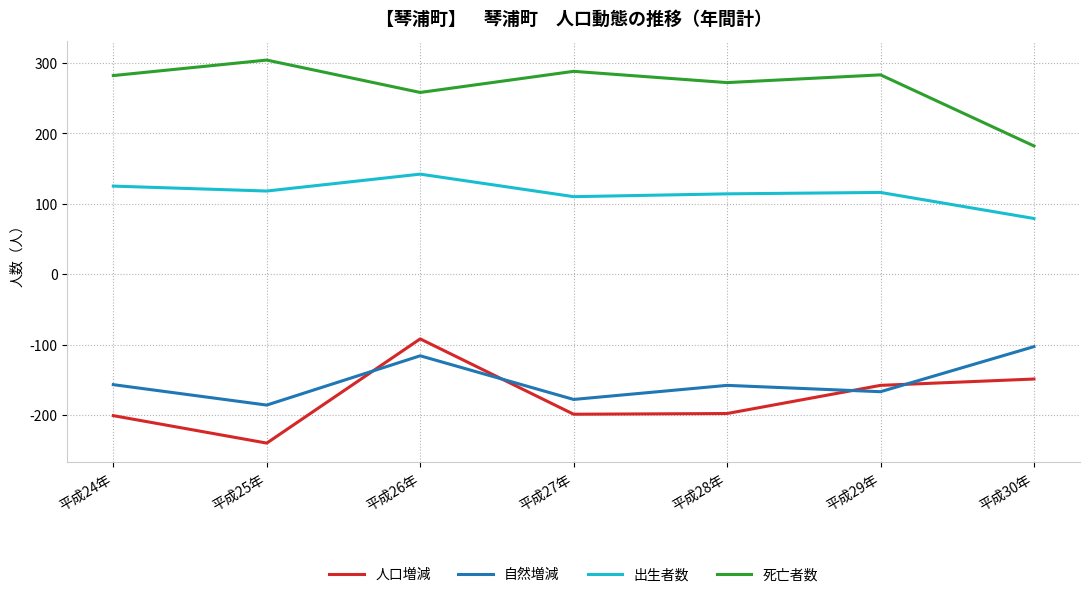

Where does the 出生者数 series first go above 116?

平成24年